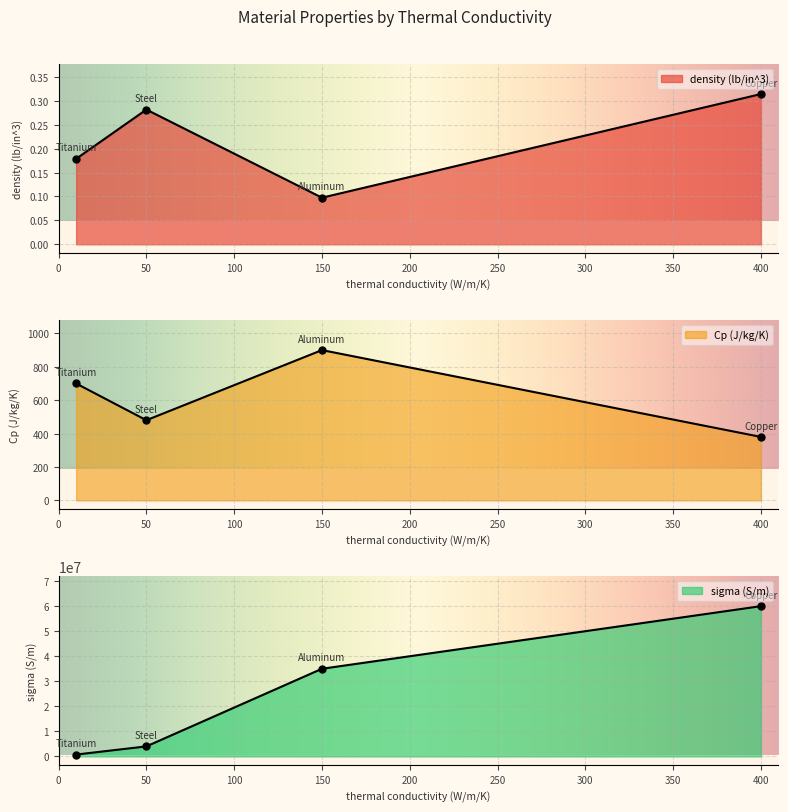

True or false: density (lb/in^3) and sigma (S/m) cross at least once.

False